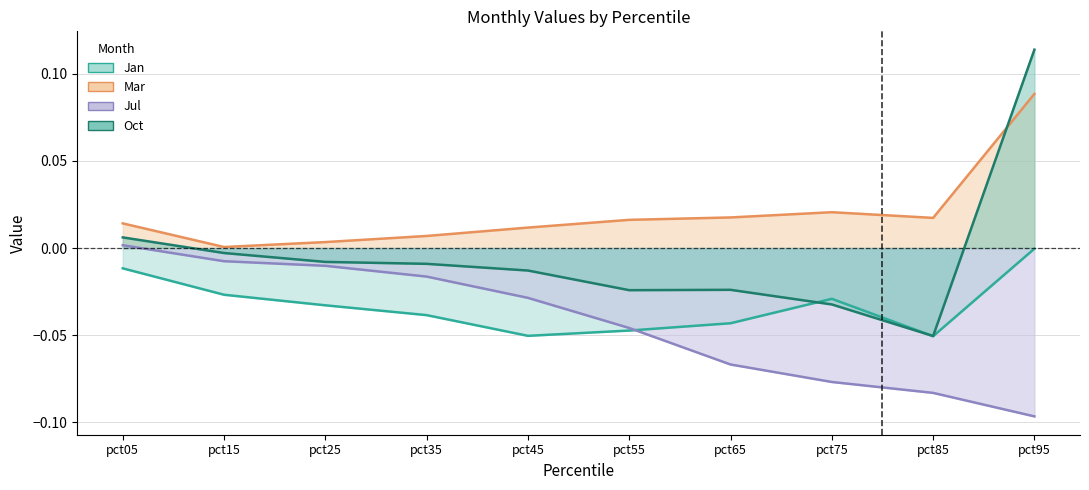

What is the sum of the Oct values at pct85 and pct75?

-0.1